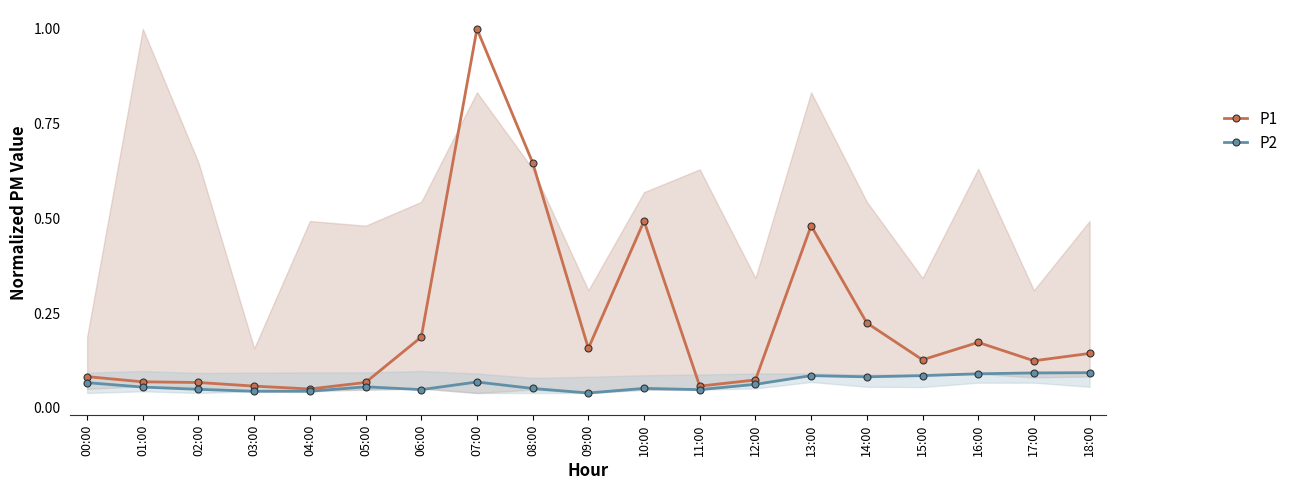

What is the label of the 16th point from the right?

03:00